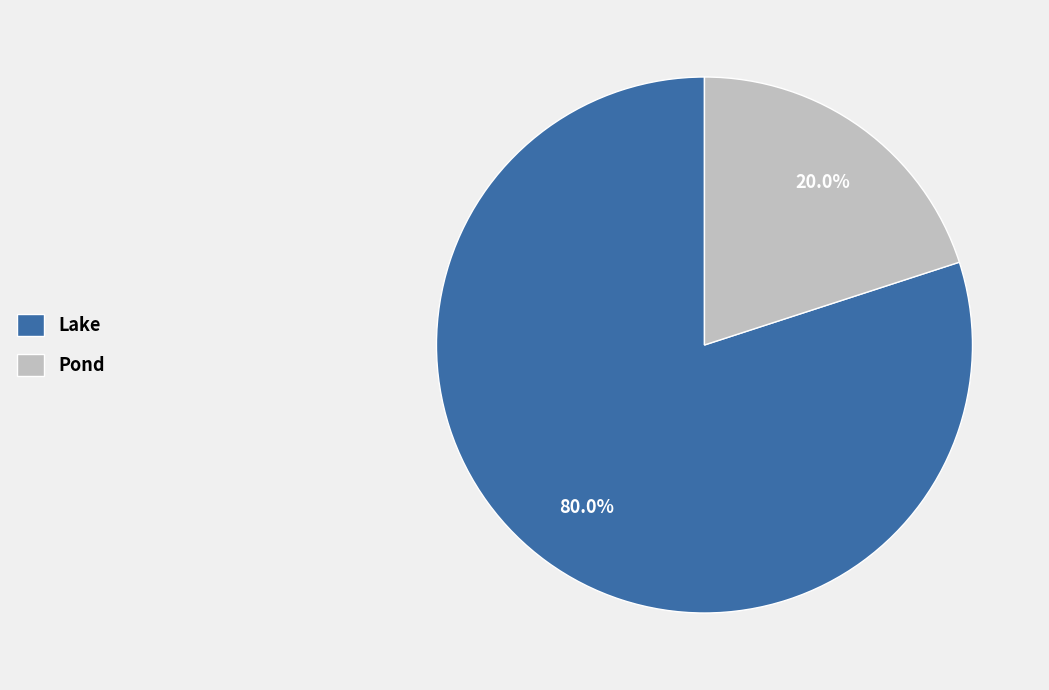

To the nearest percent, what is the difference between the largest and smallest slice percentages?

60%